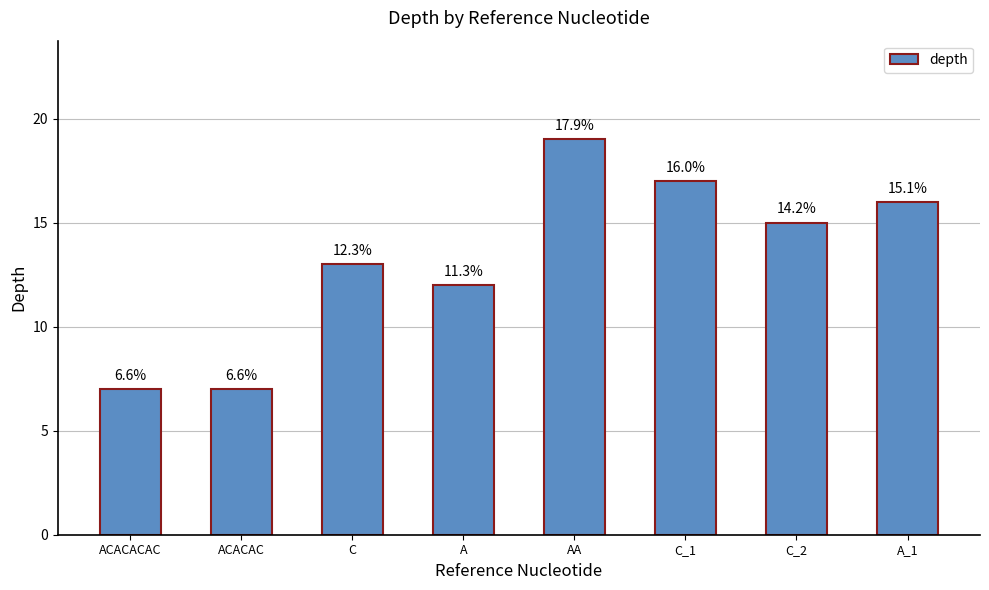

Are the bars horizontal?

No